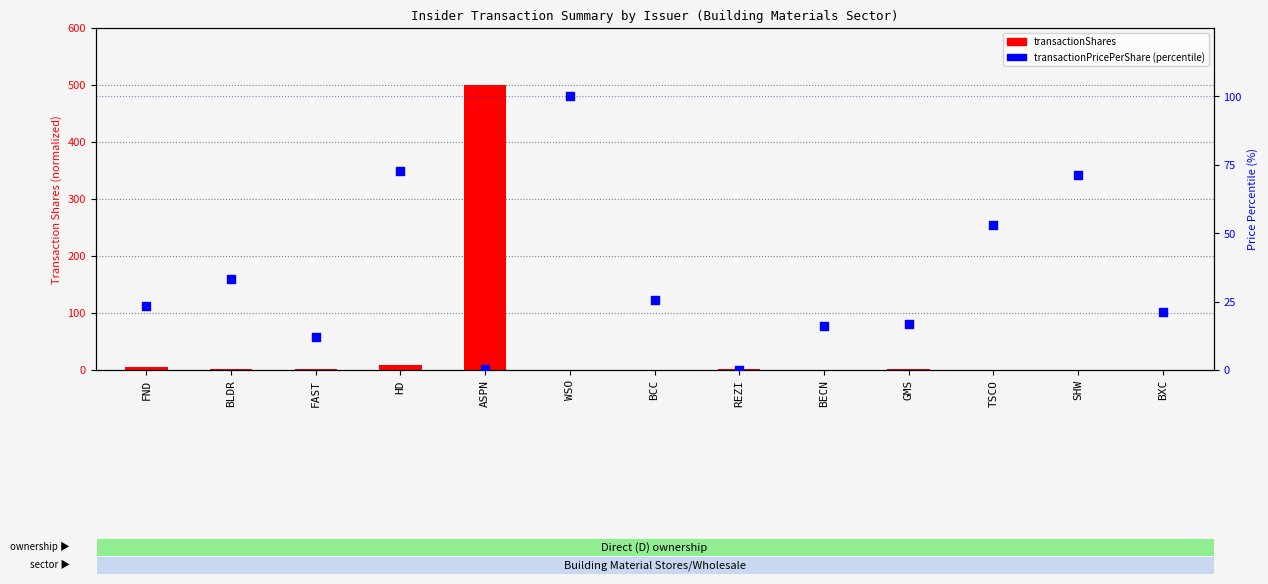

Which series contains the lowest Y value?

transactionPricePerShare